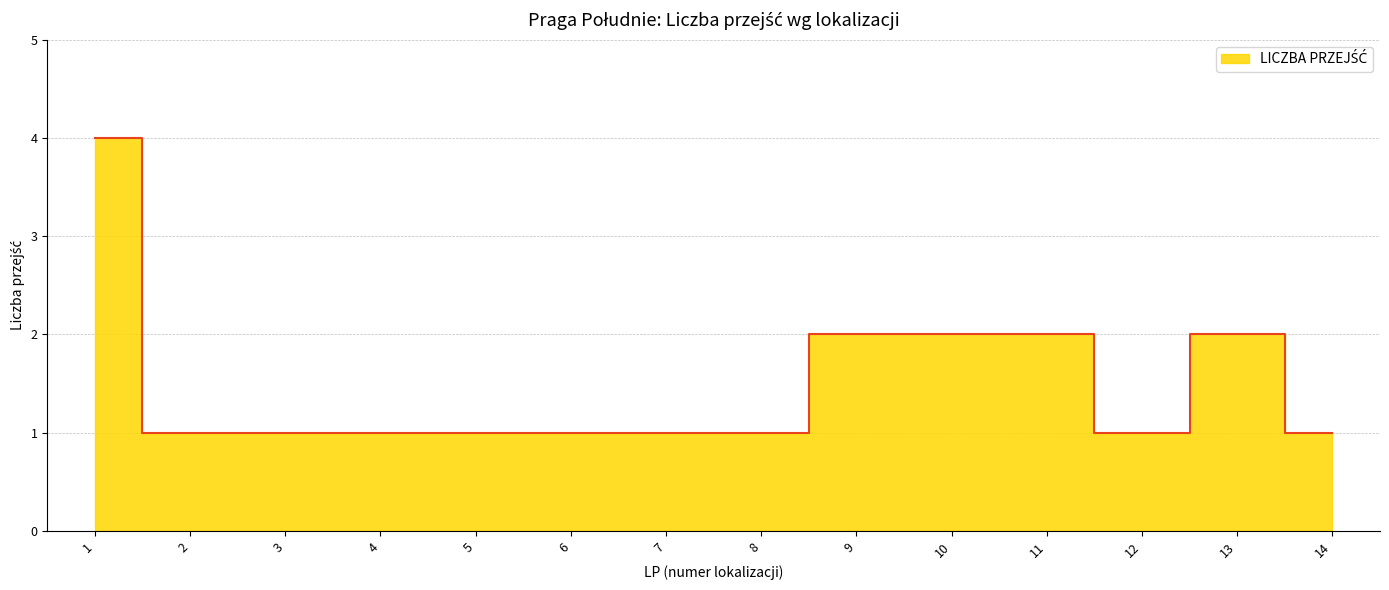

List the labels in order of value, largest first.

1, 9, 10, 11, 13, 2, 3, 4, 5, 6, 7, 8, 12, 14